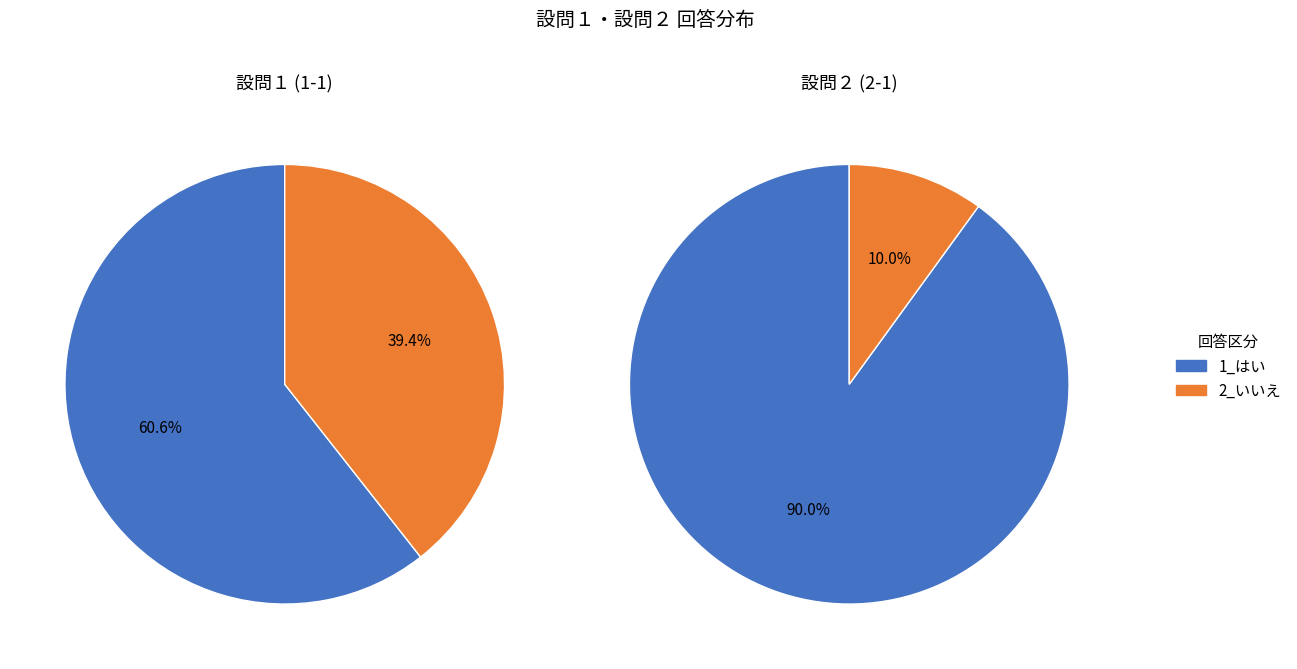

What is the smallest slice in the pie chart?

2_いいえ